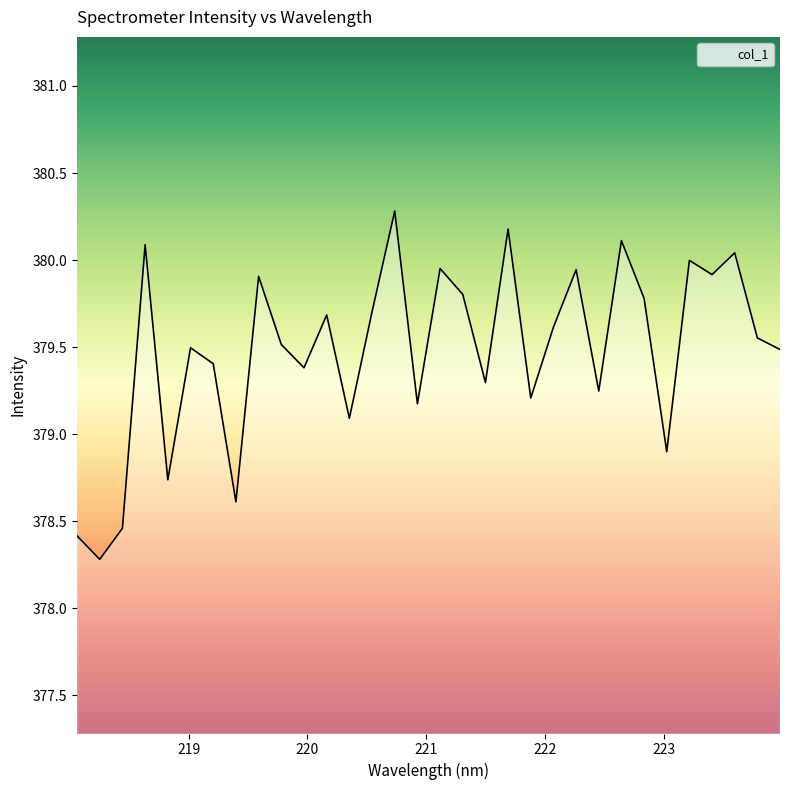

Does the chart have visible grid lines?

No